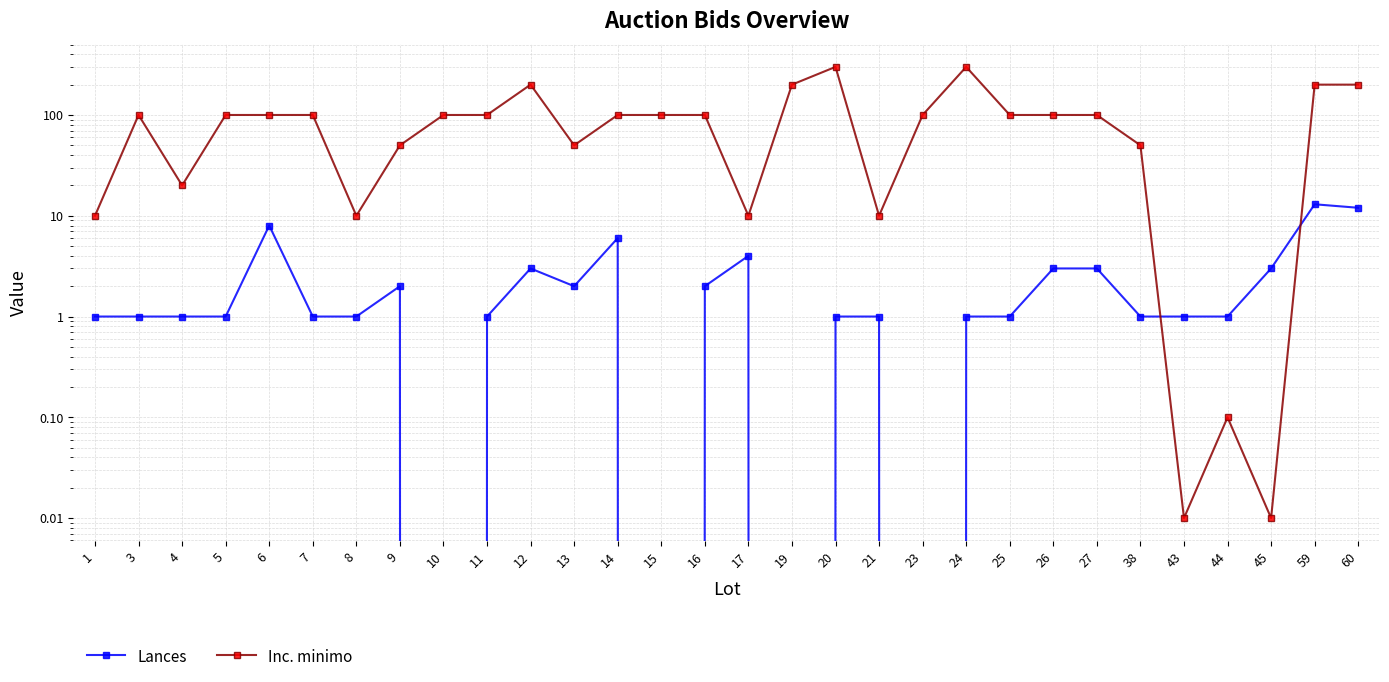

How many values in the Lances series are below 1?

4